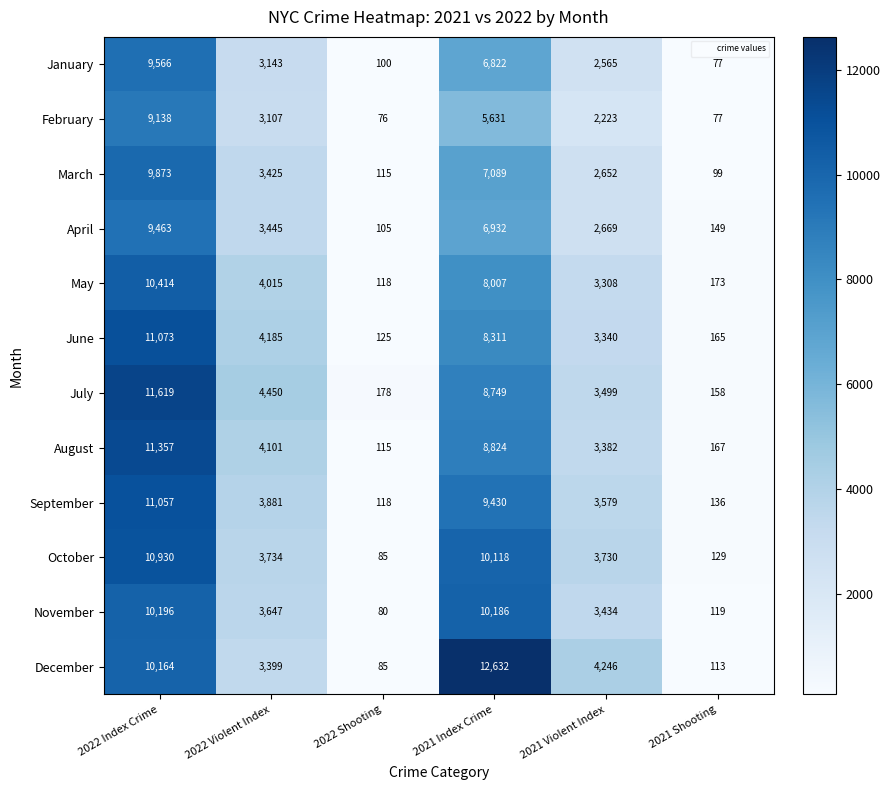

Where does the March series first go above 3425?

2022 Index Crime